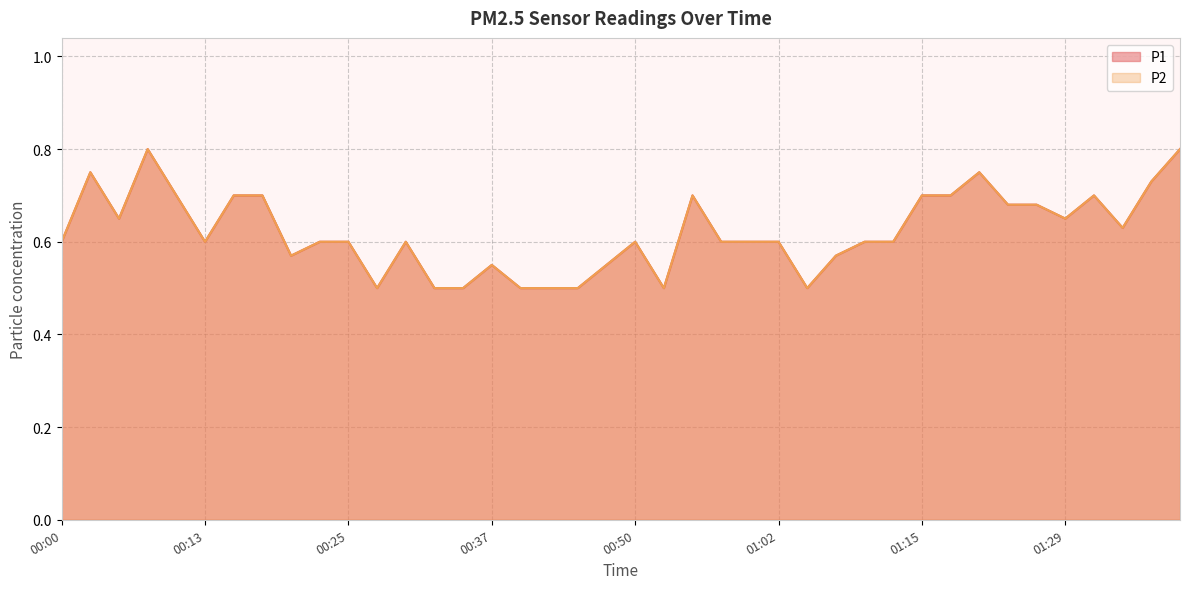

Count the number of categories in the chart.

40